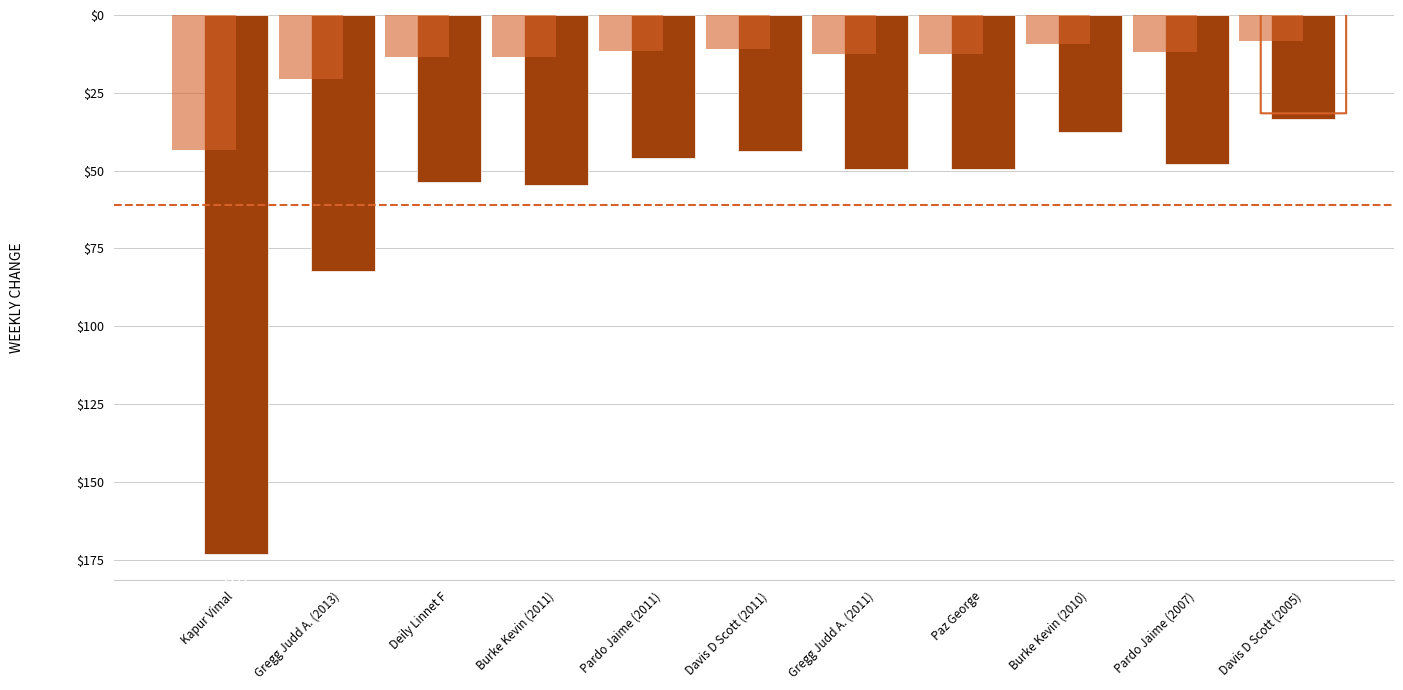

Reading left to right, extract all data points from this chart.

Kapur Vimal=-173.0	Gregg Judd A. (2013)=-82.1	Deily Linnet F=-53.5	Burke Kevin (2011)=-54.6	Pardo Jaime (2011)=-45.8	Davis D Scott (2011)=-43.6	Gregg Judd A. (2011)=-49.6	Paz George=-49.6	Burke Kevin (2010)=-37.6	Pardo Jaime (2007)=-48.0	Davis D Scott (2005)=-33.5